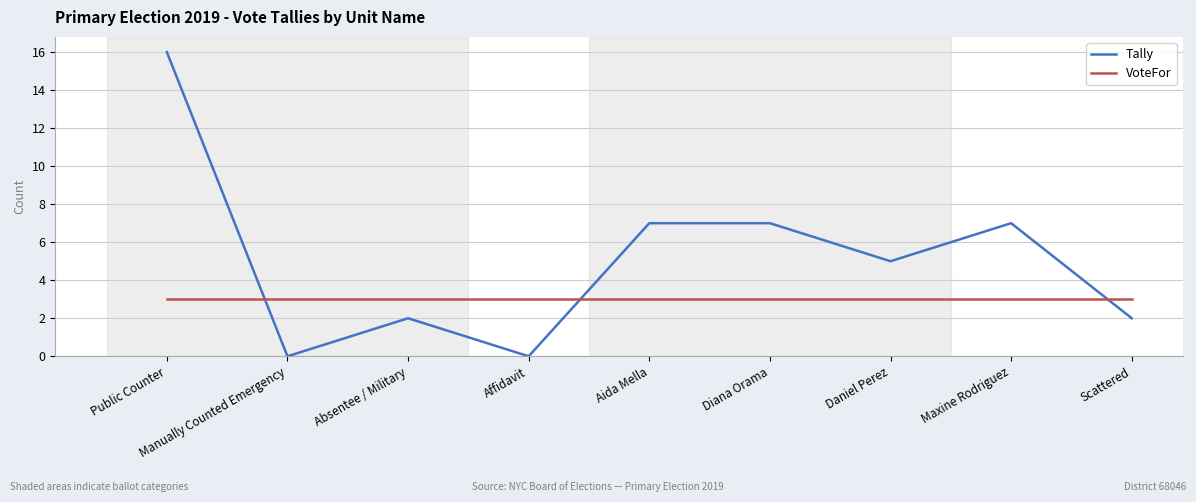

What is the total value across all series at Daniel Perez?

8